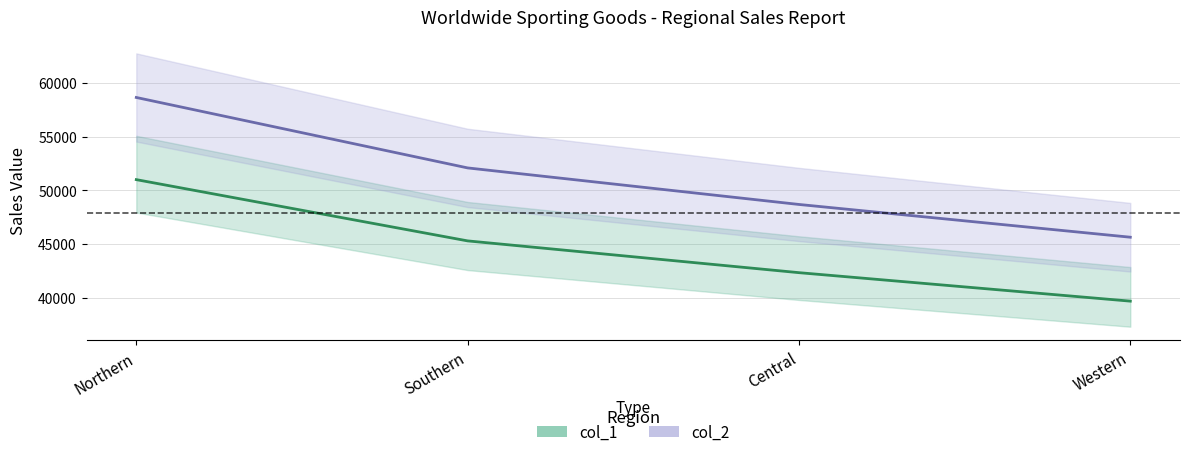

At how many categories does at least one series exceed 50979?

2